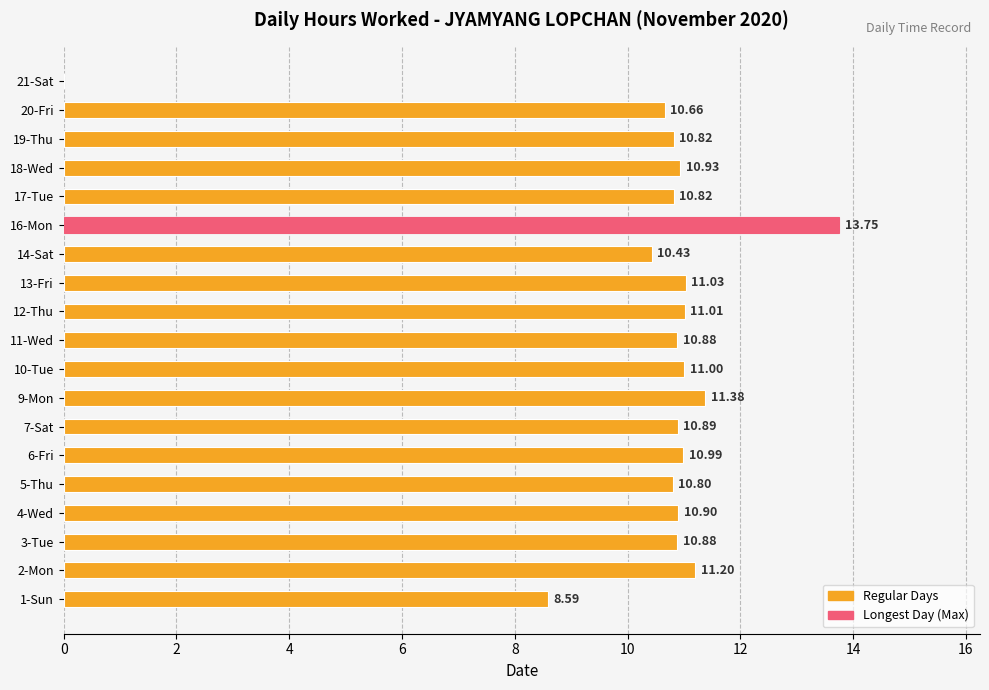

What is the sum of the values at 4-Wed and 12-Thu?

21.9